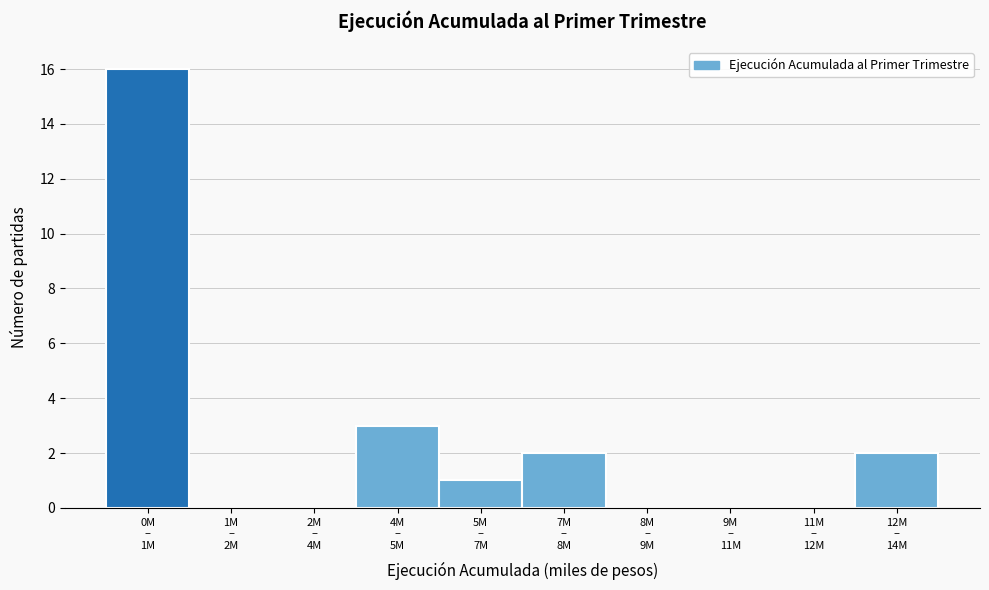

What is the maximum value shown in the chart?

16